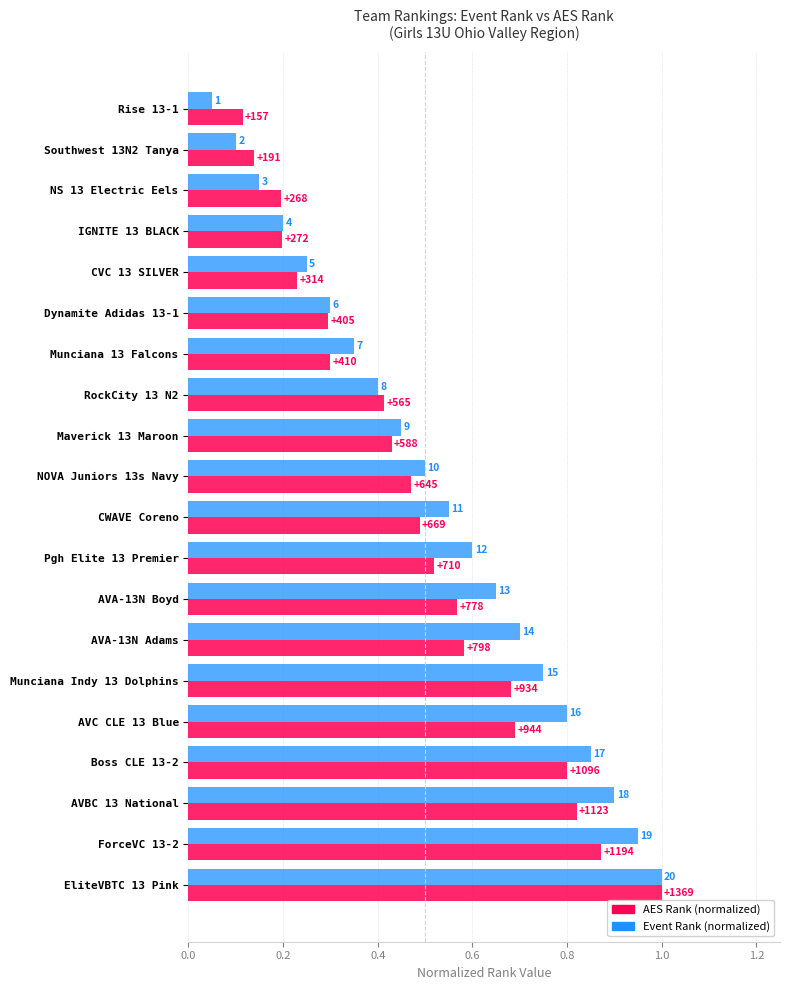

How many data points does each series have?

20